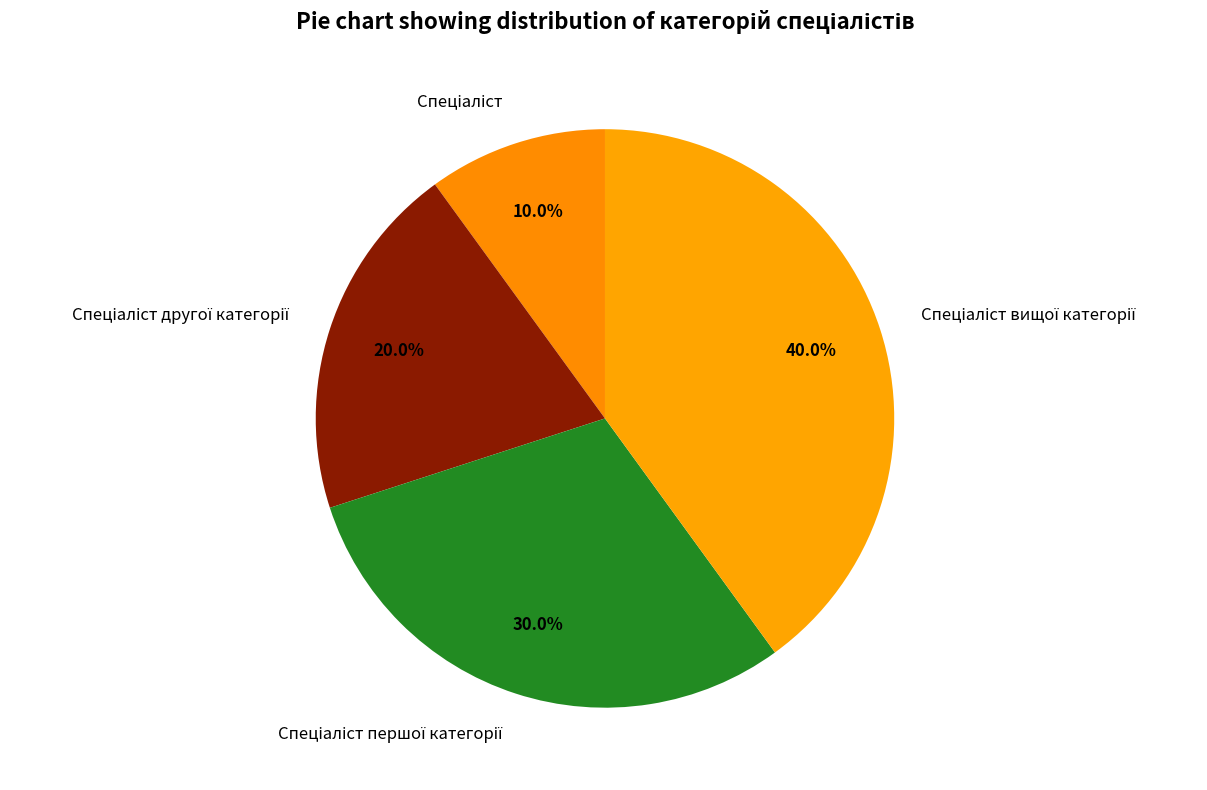

Is there any slice that represents more than half of the pie?

No